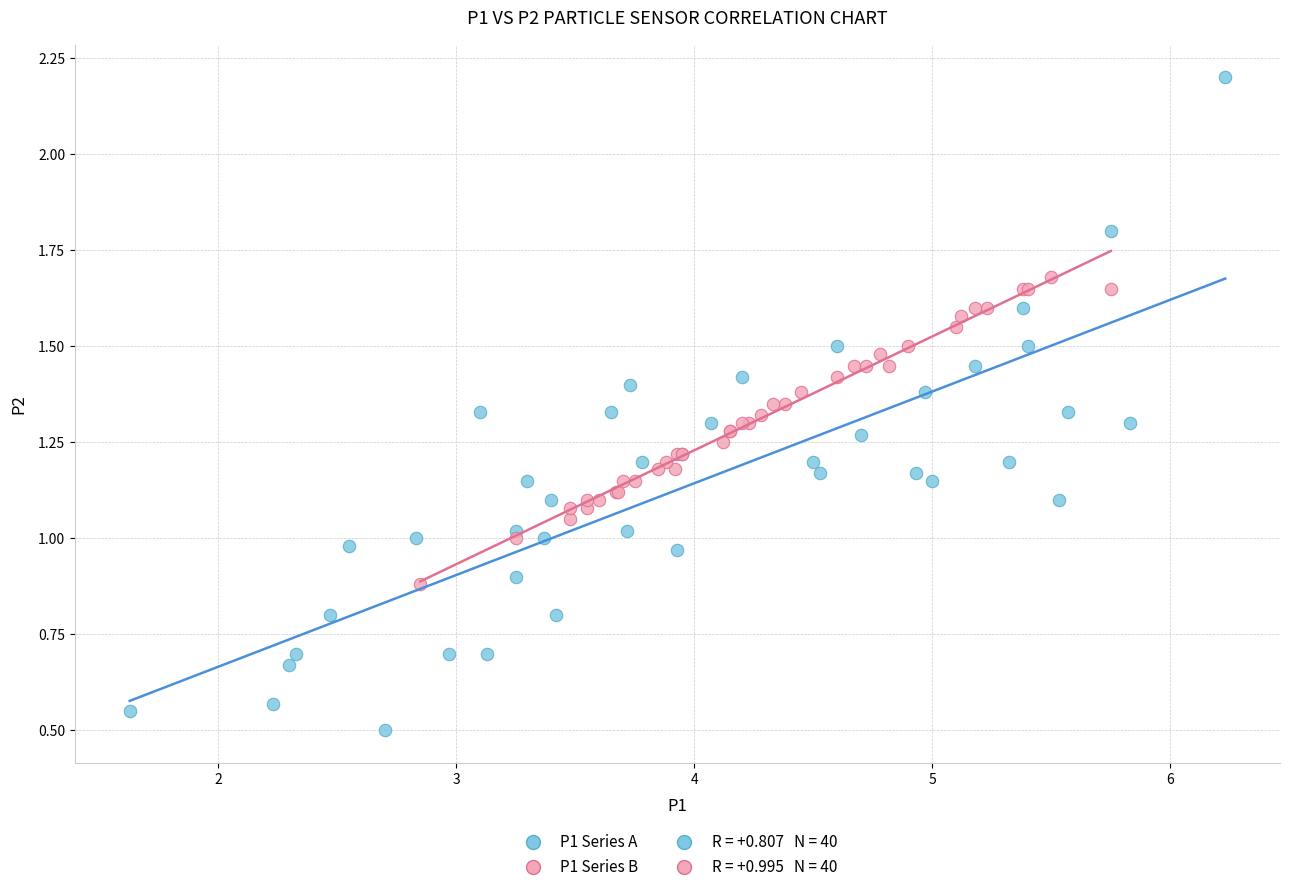

Which series has the largest Y range (max minus min)?

P1 Series A